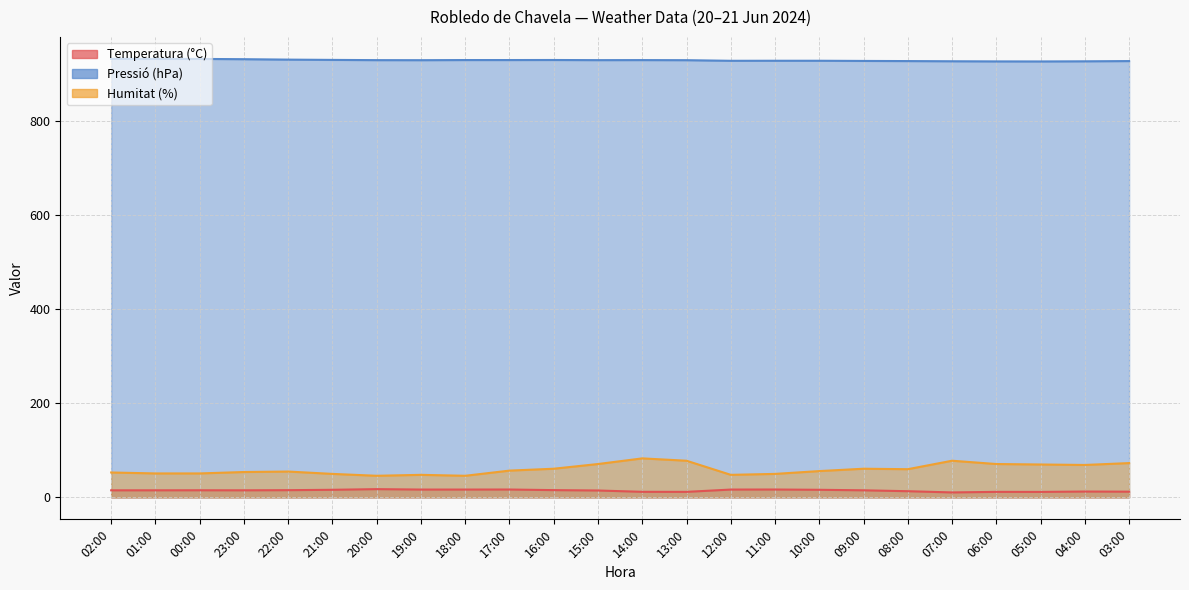

True or false: Humitat (%) and Pressió (hPa) cross at least once.

False